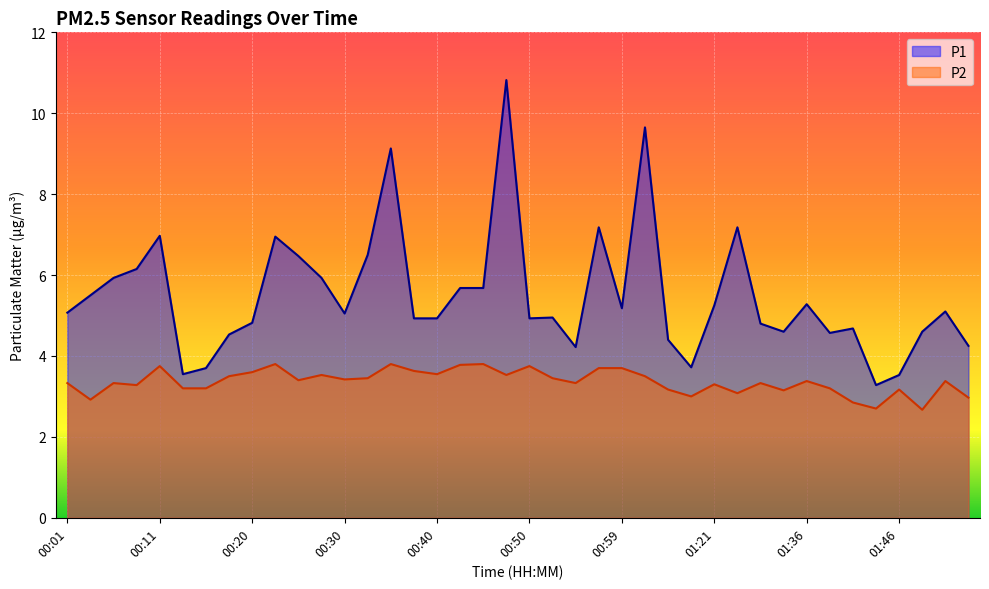

How many series are shown in this chart?

2